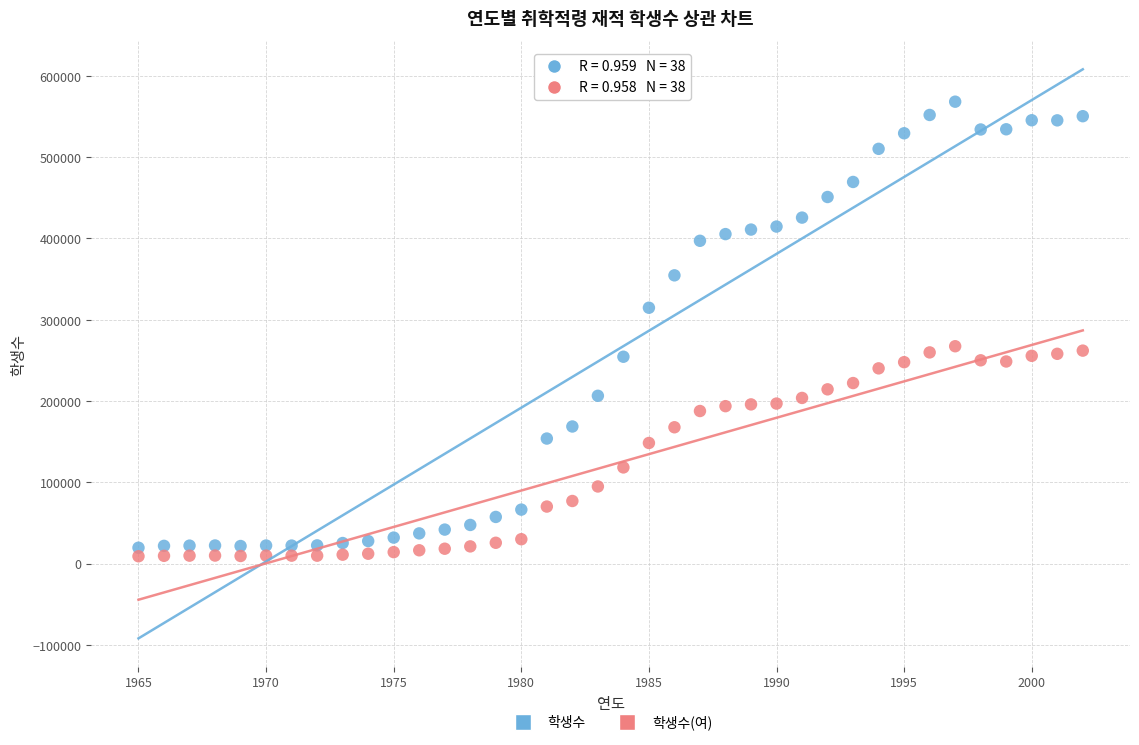

Across all data points, what is the range of X values (max minus min)?

37